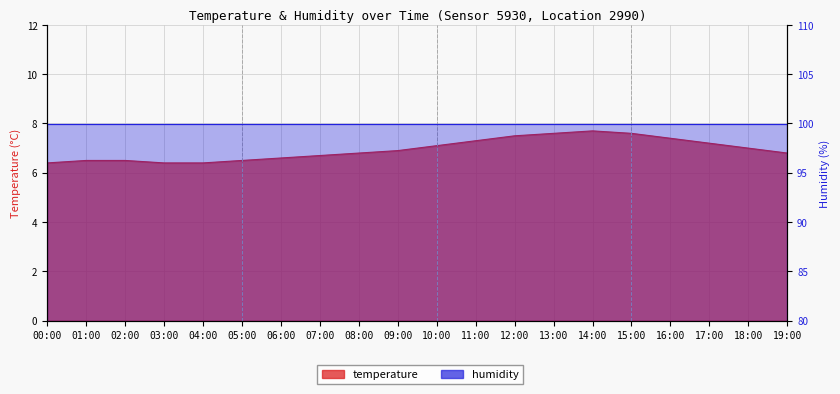

At which category does the chart reach its peak across all series?

14:00